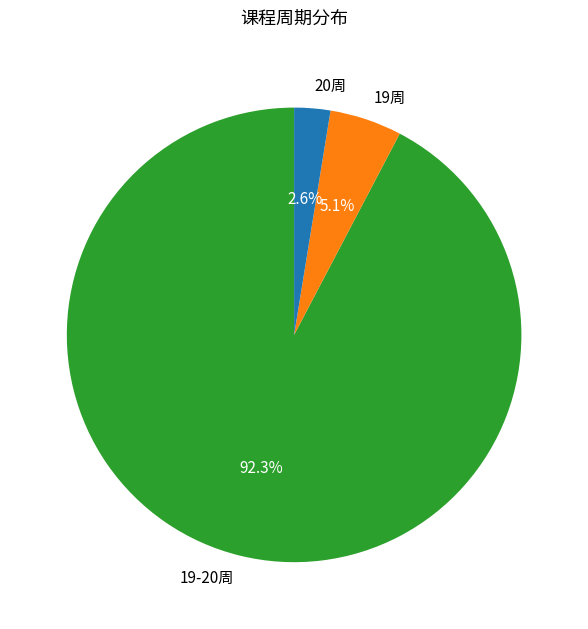

Which has a higher value, 19-20周 or 19周?

19-20周